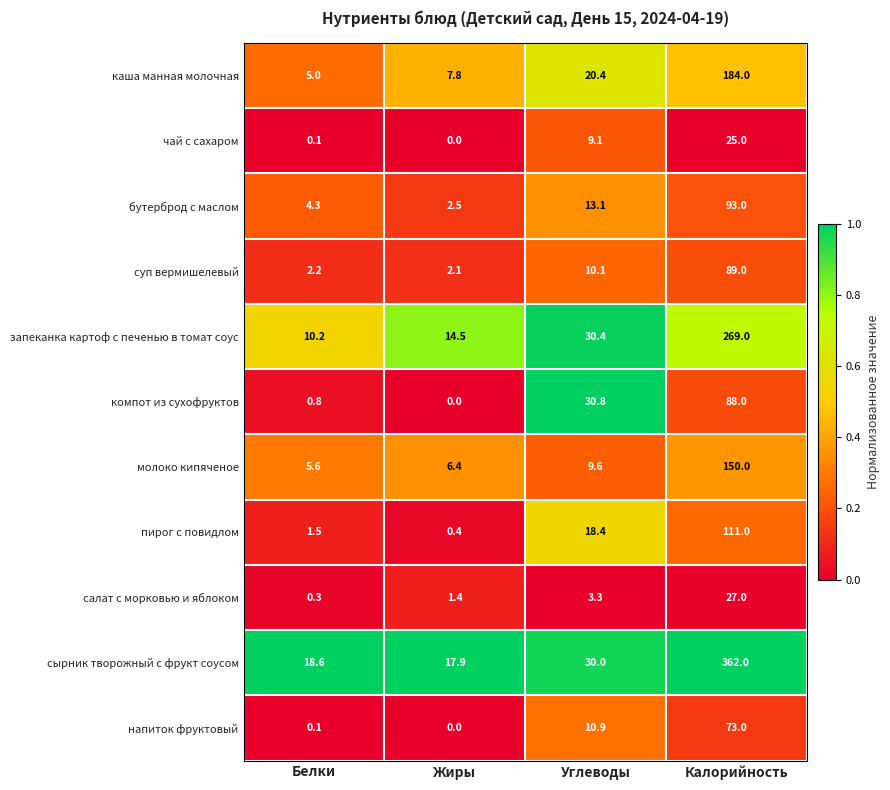

What is the greatest value displayed?

362.0